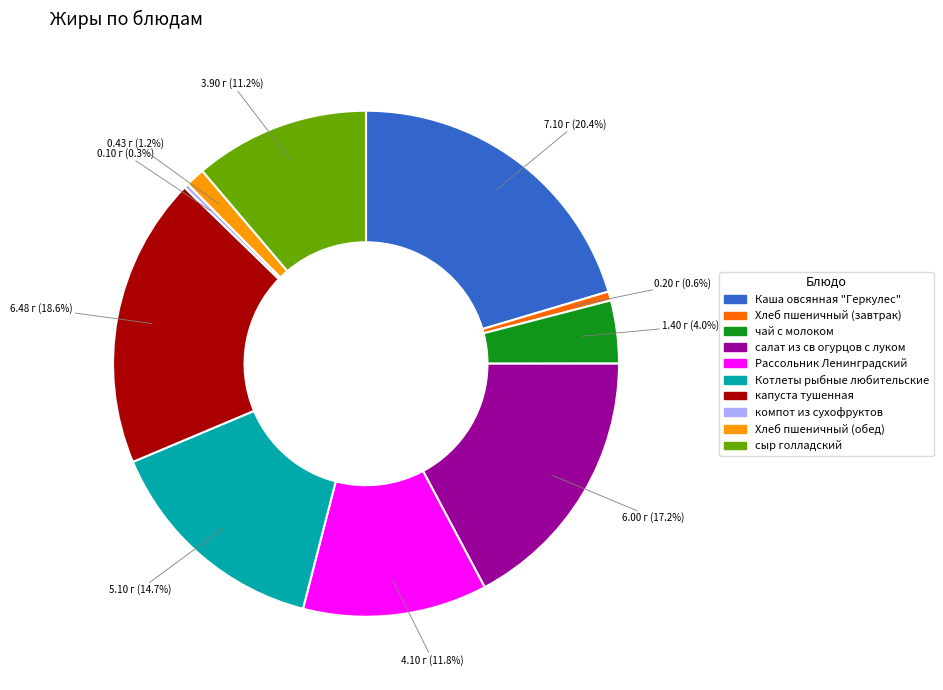

Which category has the biggest portion of the pie?

Каша овсянная "Геркулес"